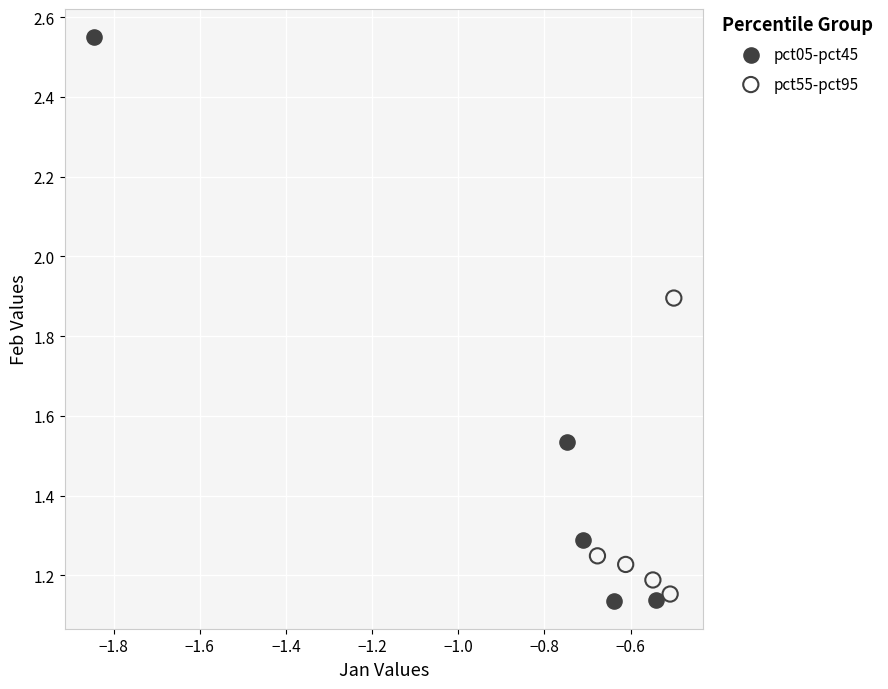

What are all the series names shown in the legend?

pct05-pct45, pct55-pct95